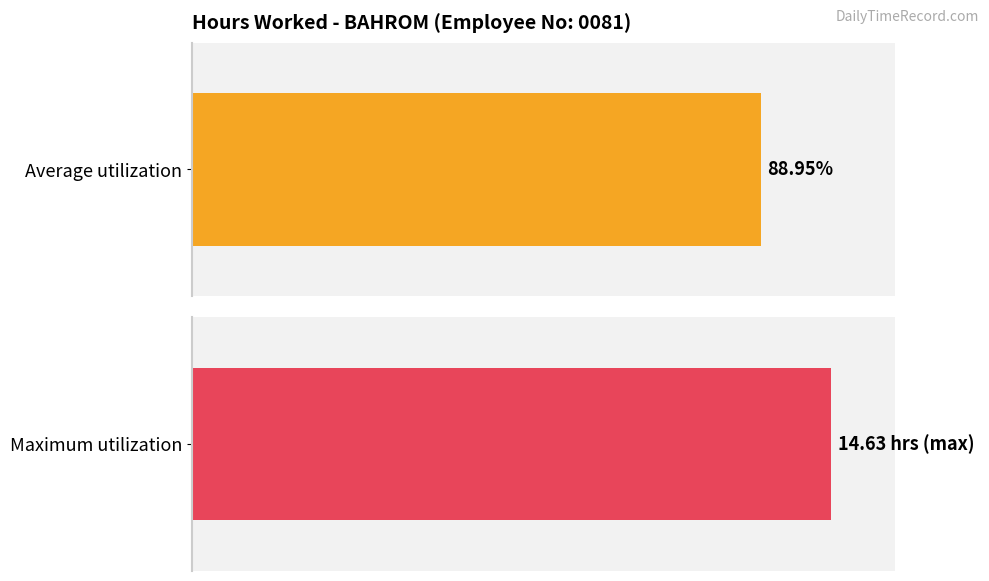

Does the chart contain any negative values?

No